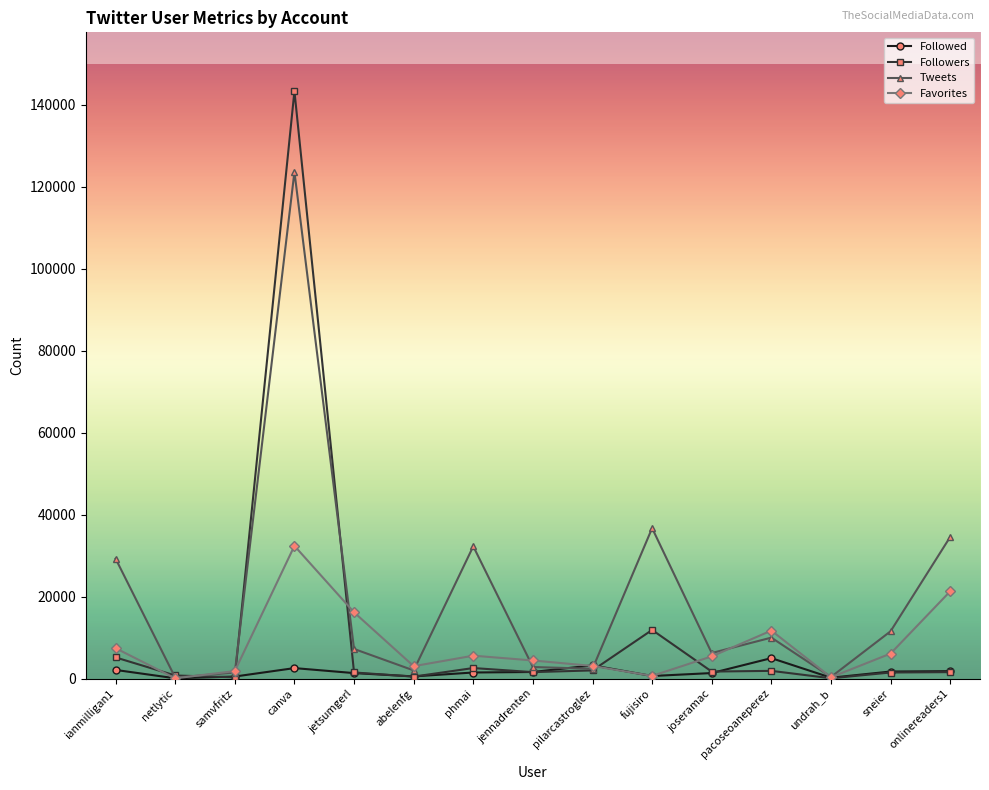

What is the label of the 8th point from the left?

jennadrenten